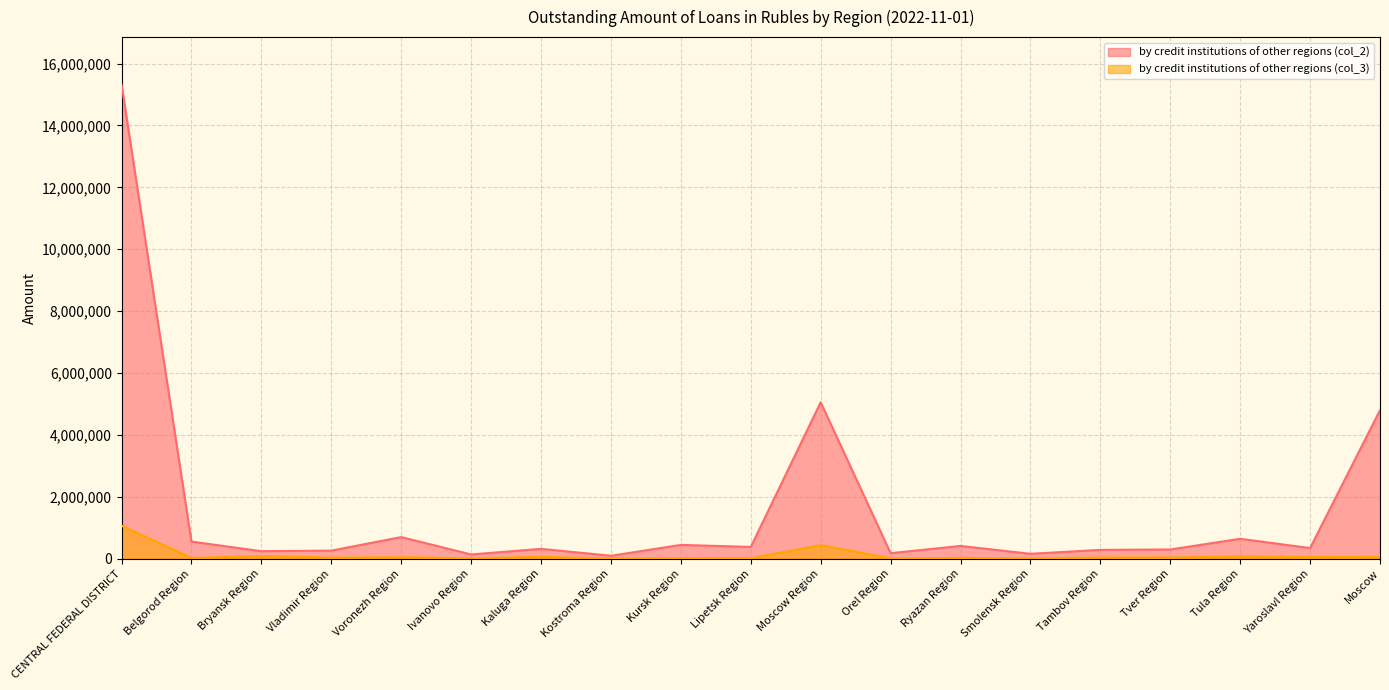

What is the value of the by credit institutions of other regions (col_2) point at the 4th from the left?

261888